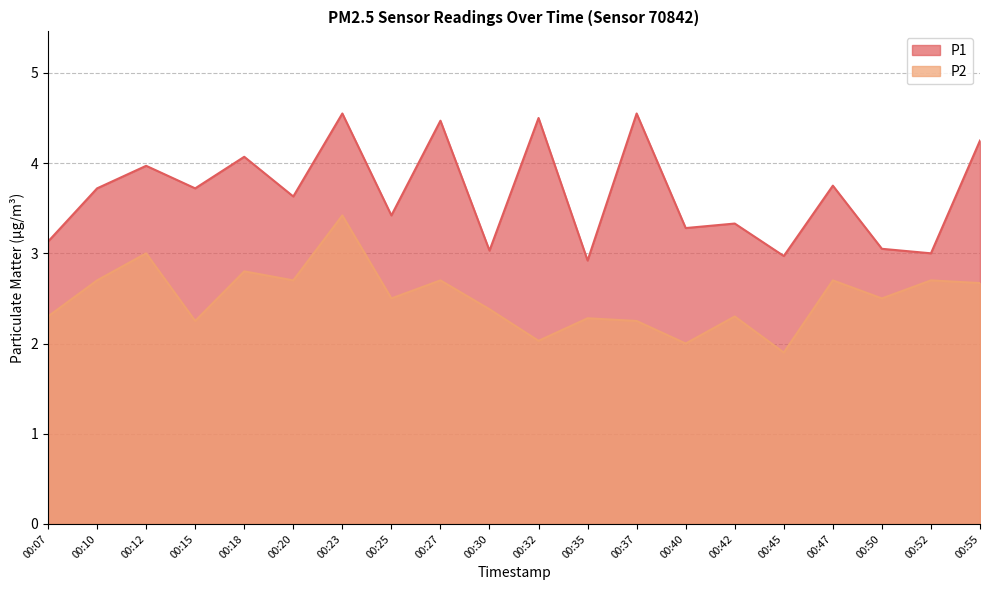

What is the highest value of the P1 series?

4.5